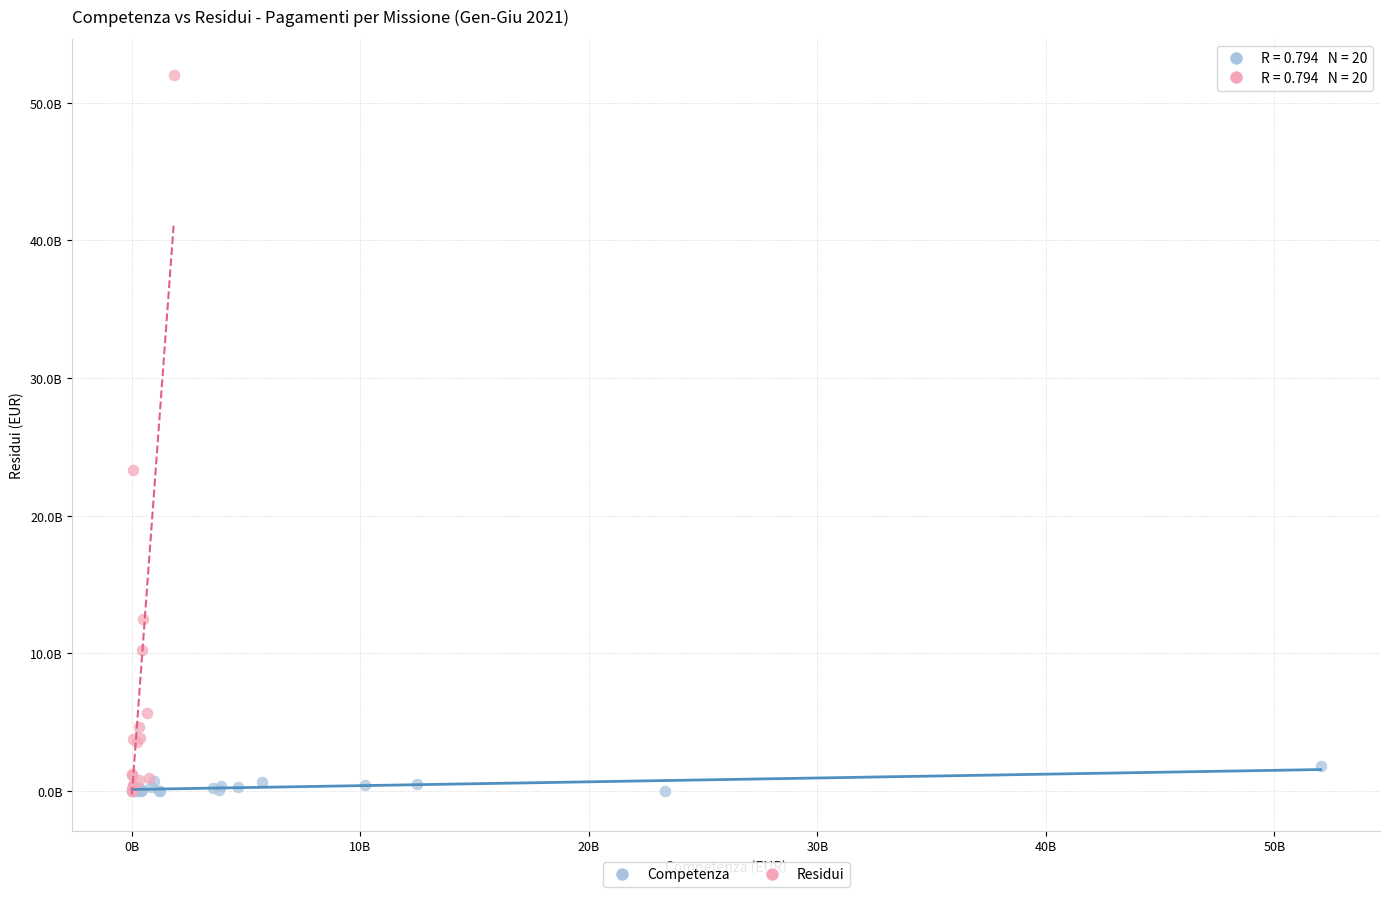

What are all the series names shown in the legend?

Competenza, Residui